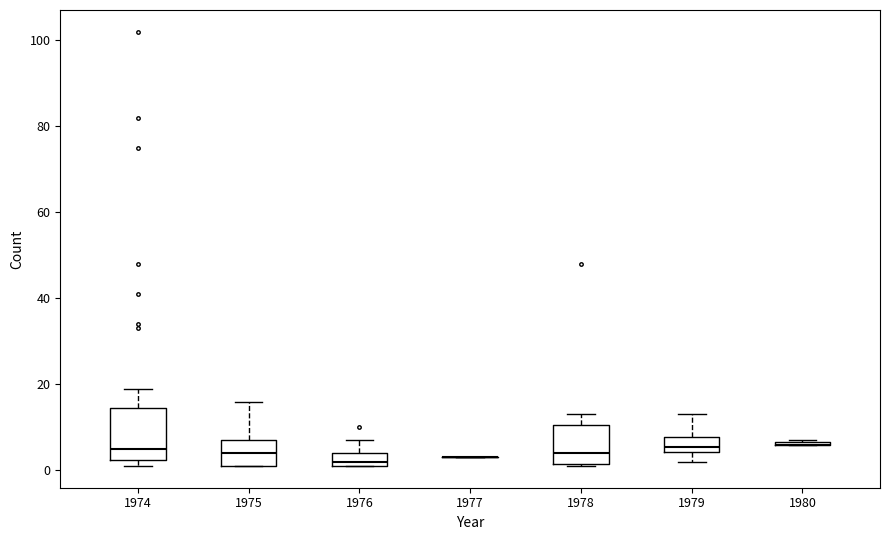

Reading left to right, read every box against the y-axis: the position of its median line, the range the box covers, and the ends of its whiskers. The values are not printed on the chart, so give them approximately, as read against the axis.

1974: median 6, box 2 to 14, whiskers 2 (just below the box's lower edge) to 20
1975: median 4, box 2 to 8, whiskers 2 to 16
1976: median 2 (just above the box's lower edge), box 2 to 4, whiskers 2 to 8
1977: box collapsed to a line at 4, whiskers 4 to 4
1978: median 4, box 2 to 10, whiskers 2 to 14
1979: median 6, box 4 to 8, whiskers 2 to 14
1980: box collapsed to a line at 6, whiskers 6 to 8